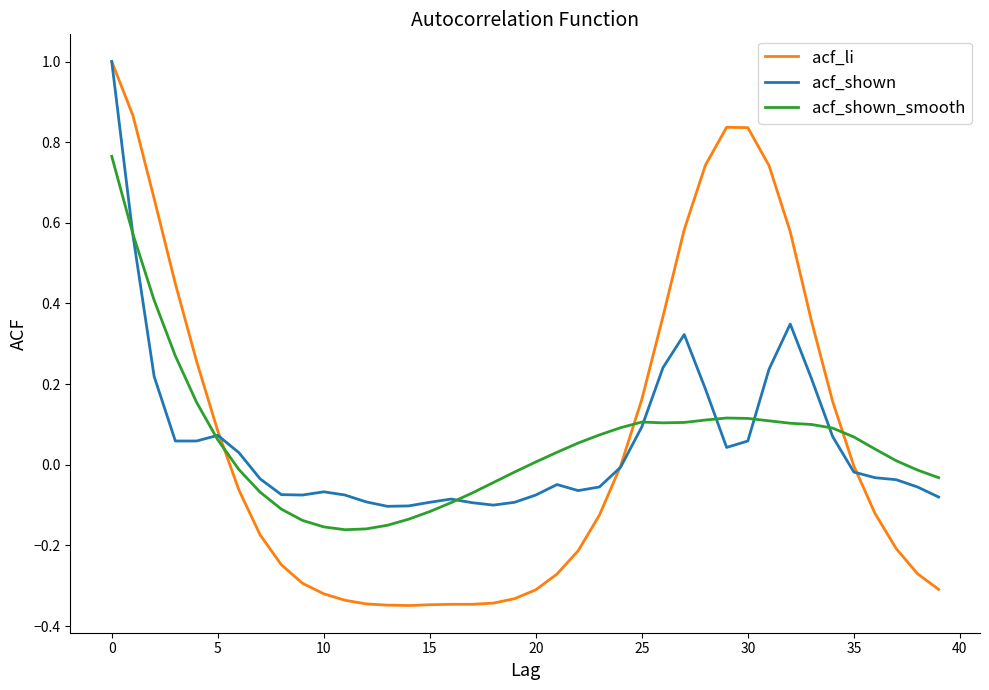

True or false: acf_shown and acf_shown_smooth intersect in this chart.

True